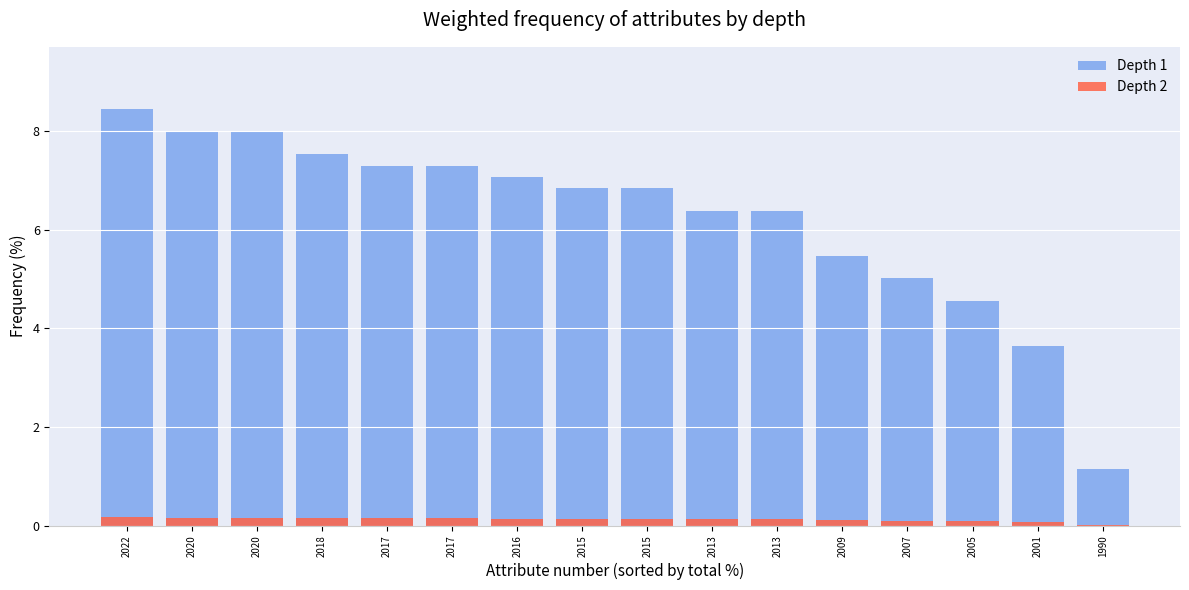

What is the difference between the second highest and second lowest values in the Depth 1 series?

4.3